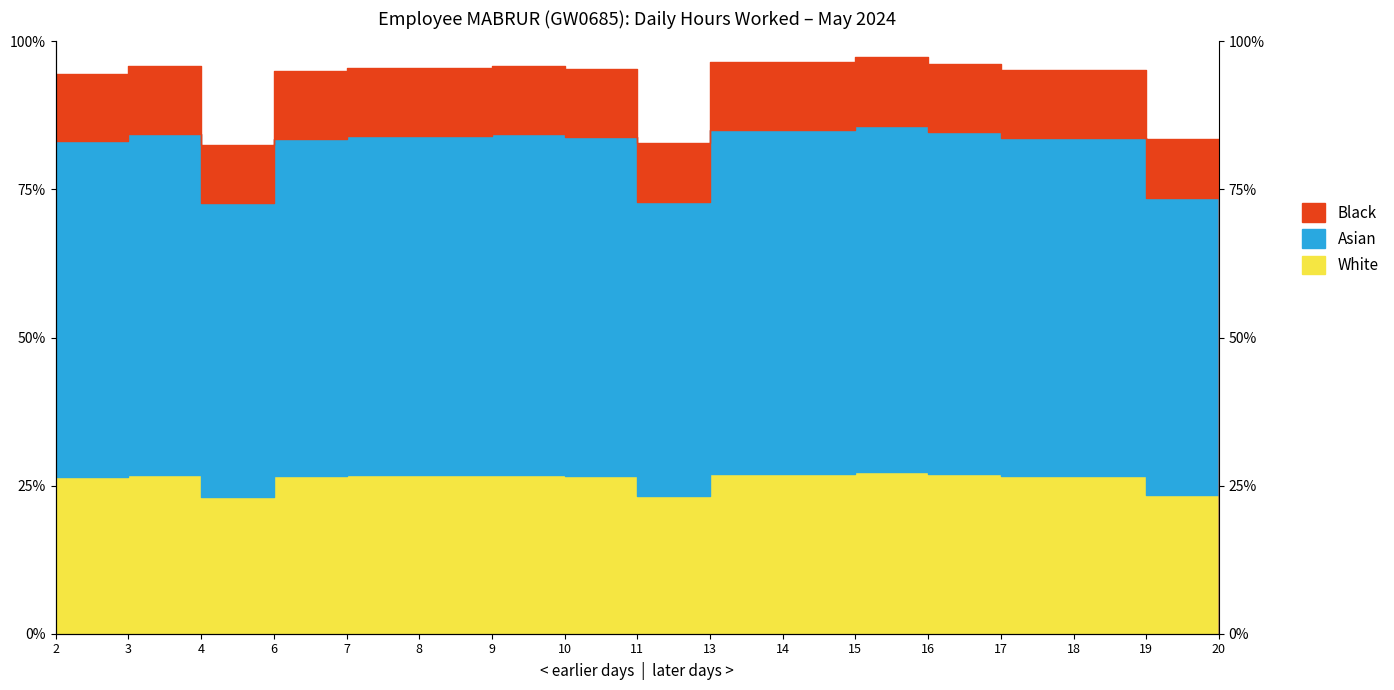

What is the value of the 15th point from the left?

26.6